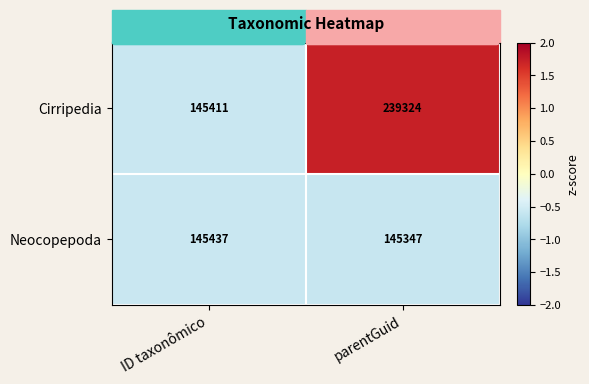

What is the greatest value displayed?

239324